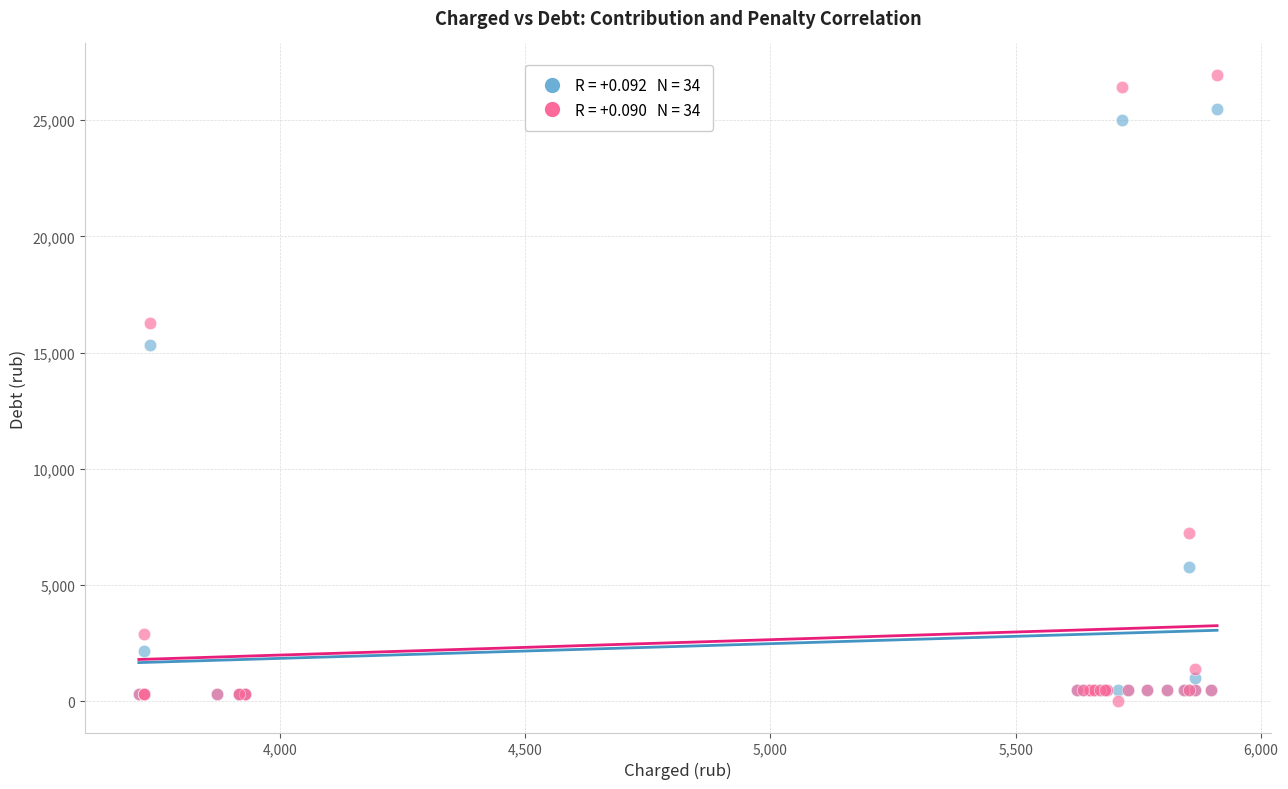

Across all series, what Y value is closest to 13475?

15331.6